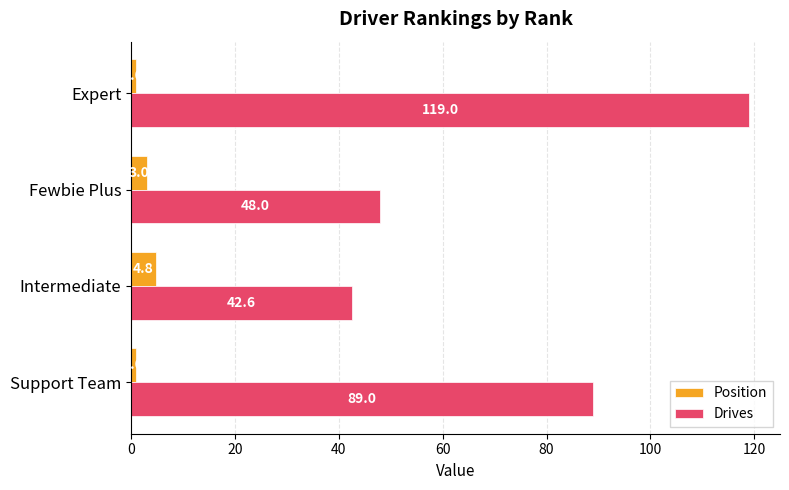

Rank the categories by Drives value from lowest to highest.

Intermediate, Fewbie Plus, Support Team, Expert